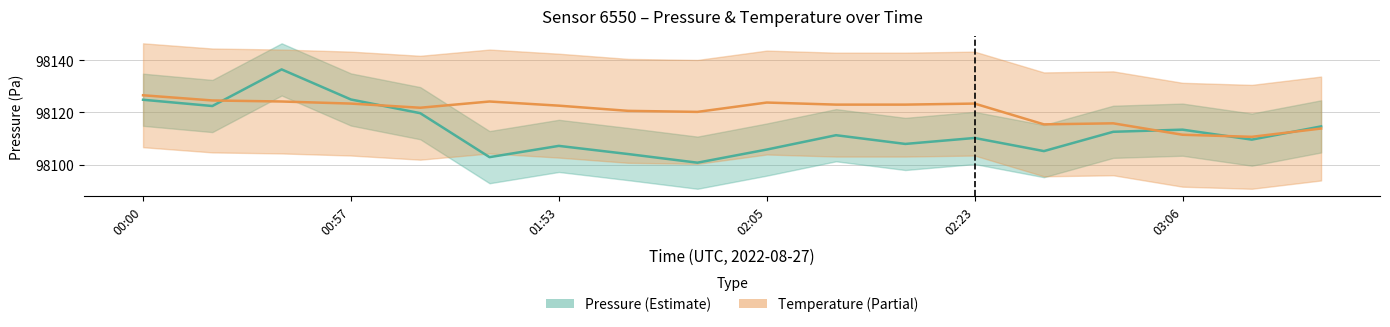

Count the number of categories in the chart.

18